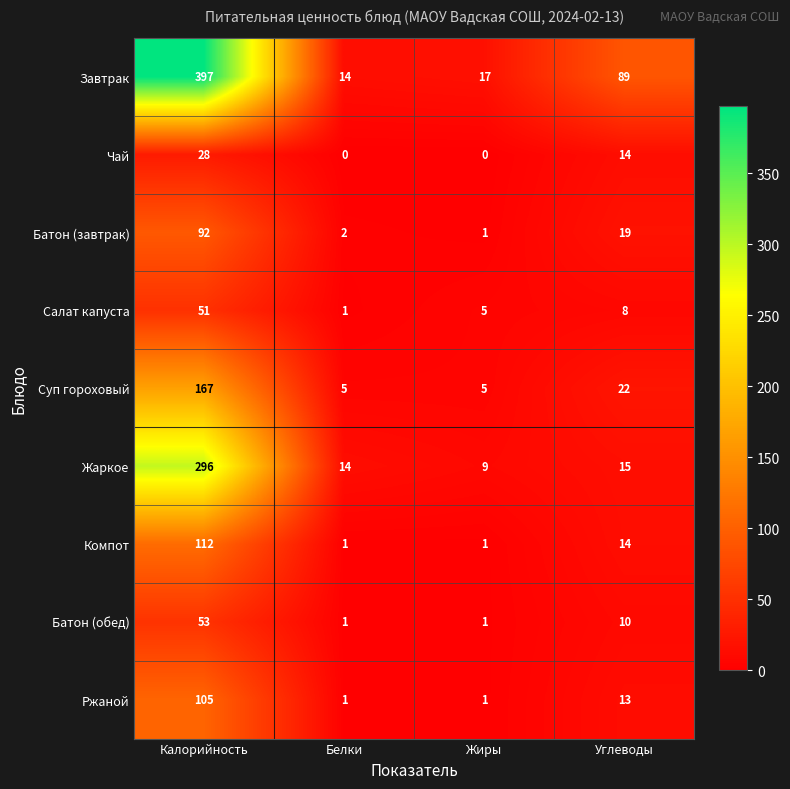

At which category is the sum across all series the highest?

Калорийность